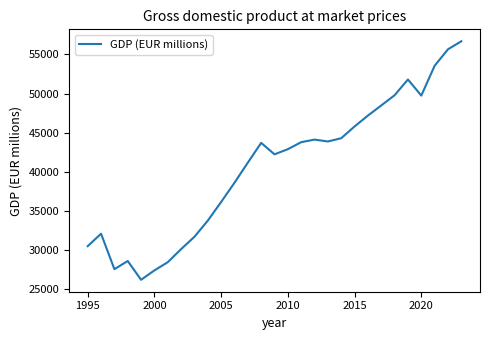

What is the difference between the maximum and minimum values?

30480.5